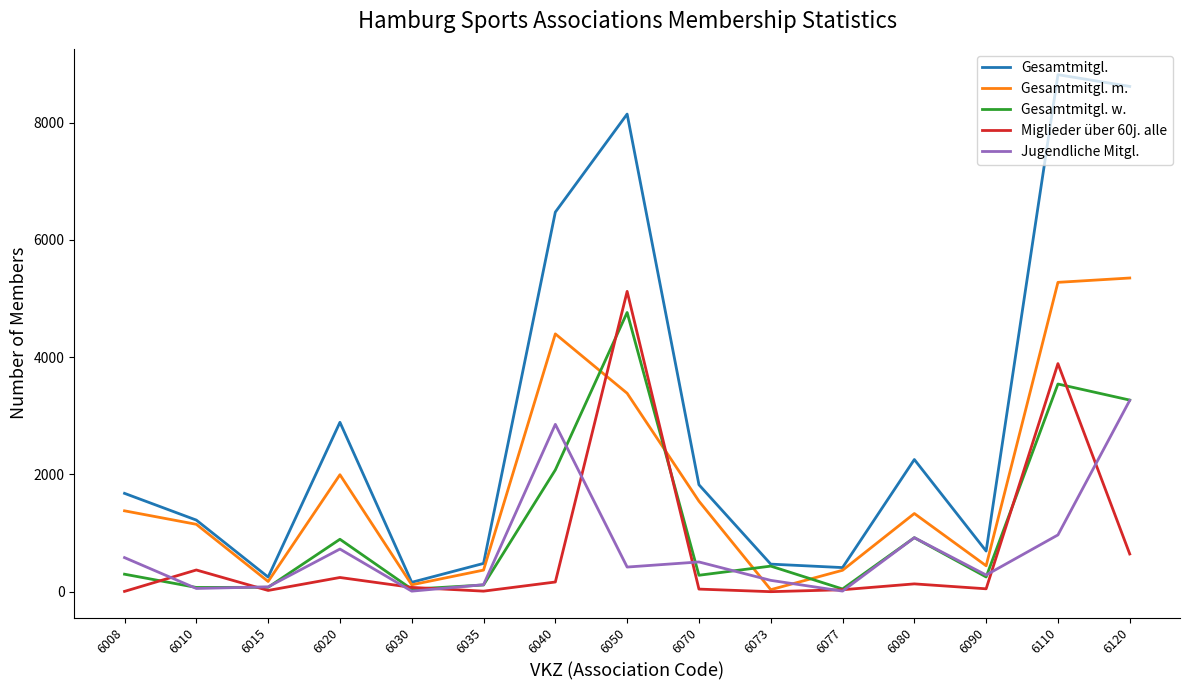

What is the average value of the Gesamtmitgl. series?

2959